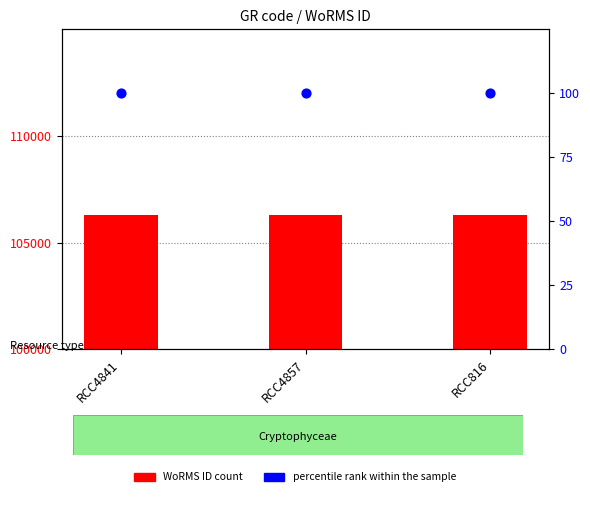

Which series contains the highest Y value?

WoRMS ID